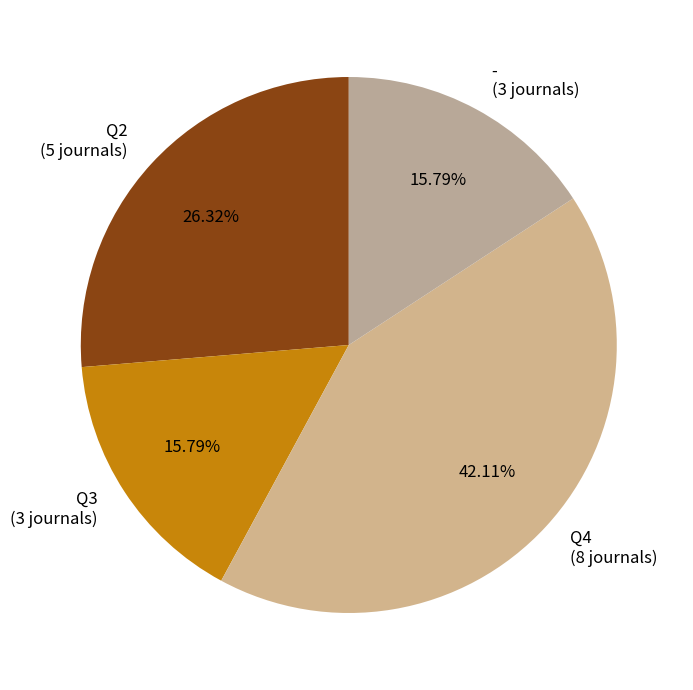

Count the number of slices in the pie.

4